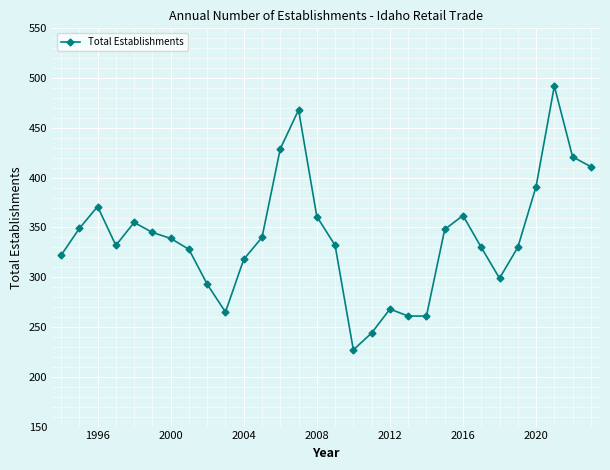

What is the value of the 21st point from the left?

261